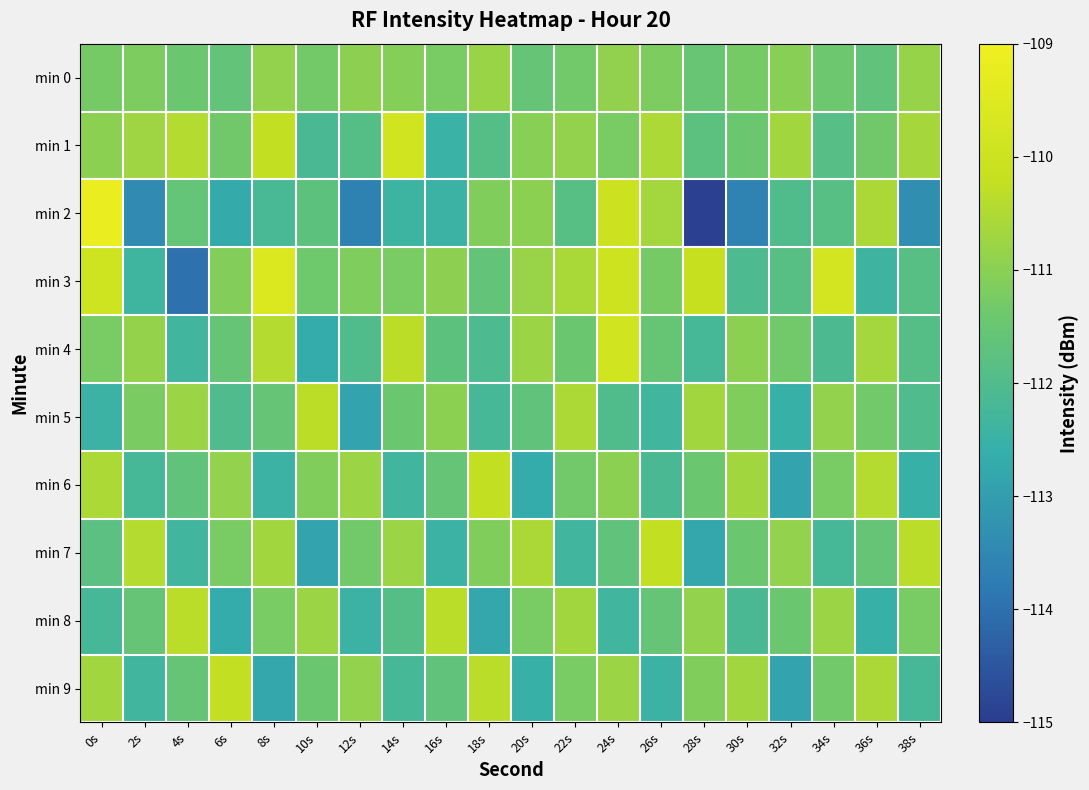

At which category is the sum across all series the highest?

24s